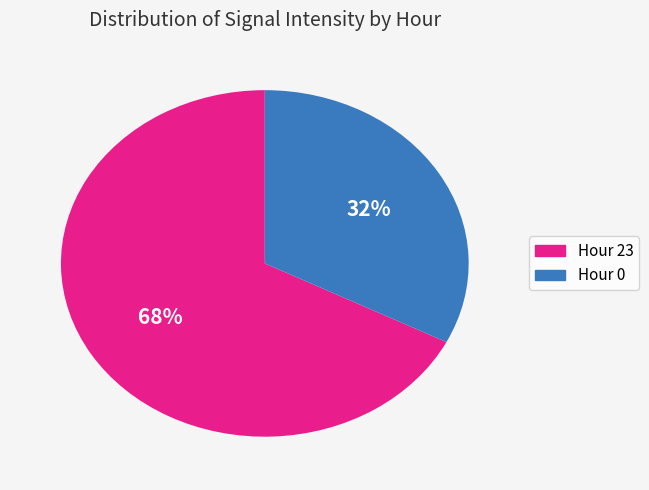

Is there a majority slice in this chart?

Yes